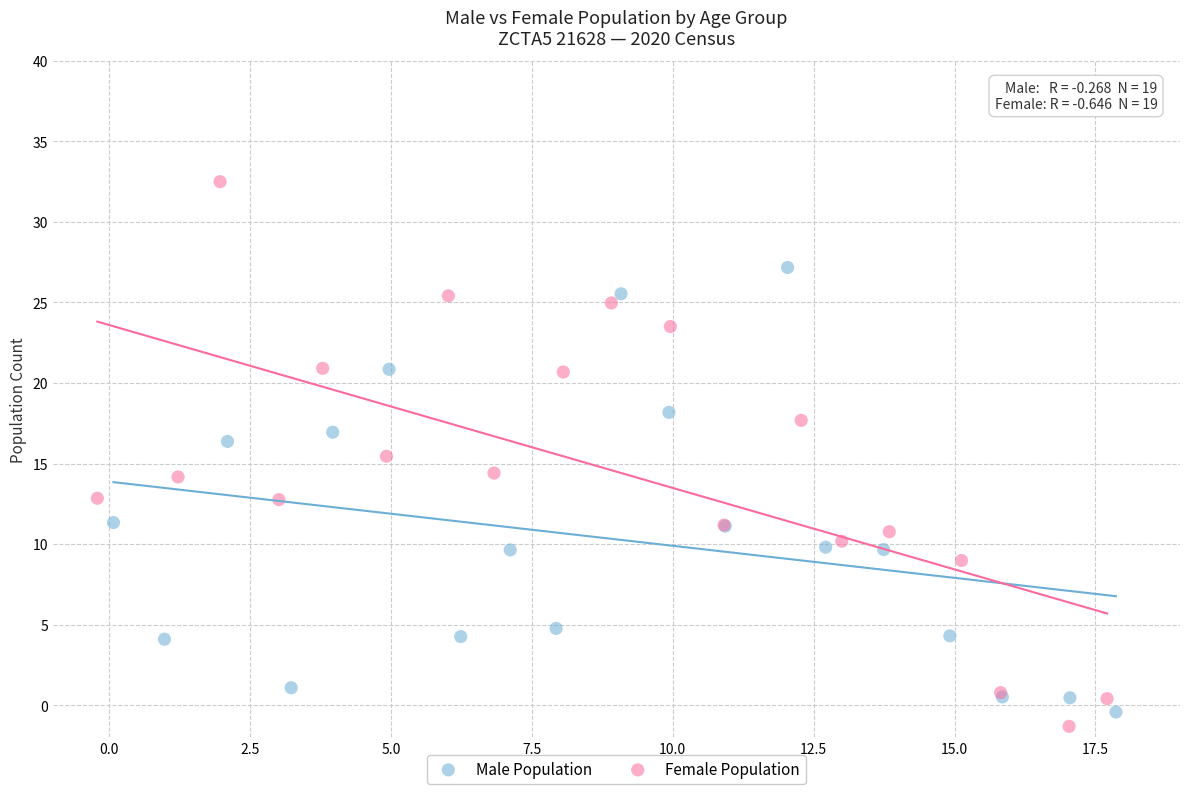

Which series contains the lowest Y value?

Female Population